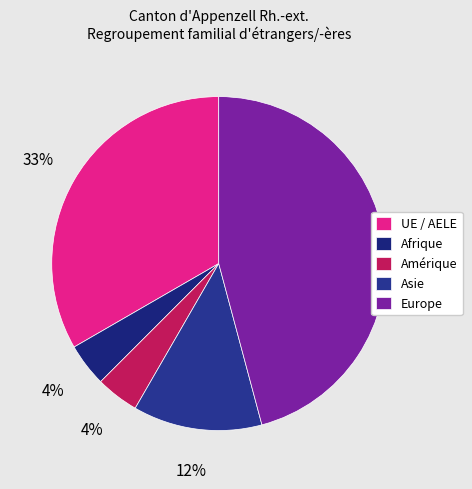

To the nearest percent, what portion does Afrique represent?

4%